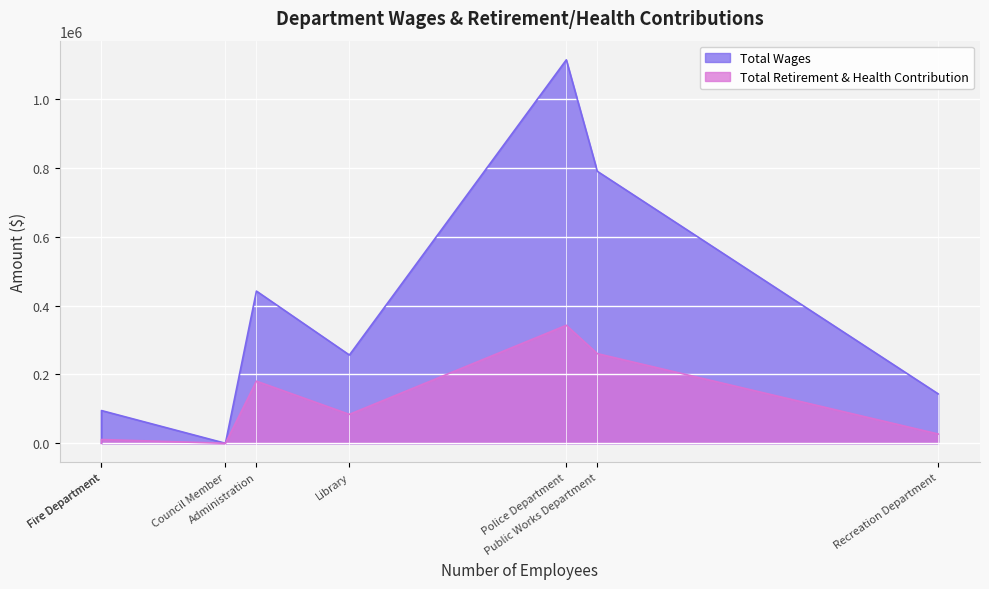

True or false: Total Wages has a value of 95097 at Fire Department.

True